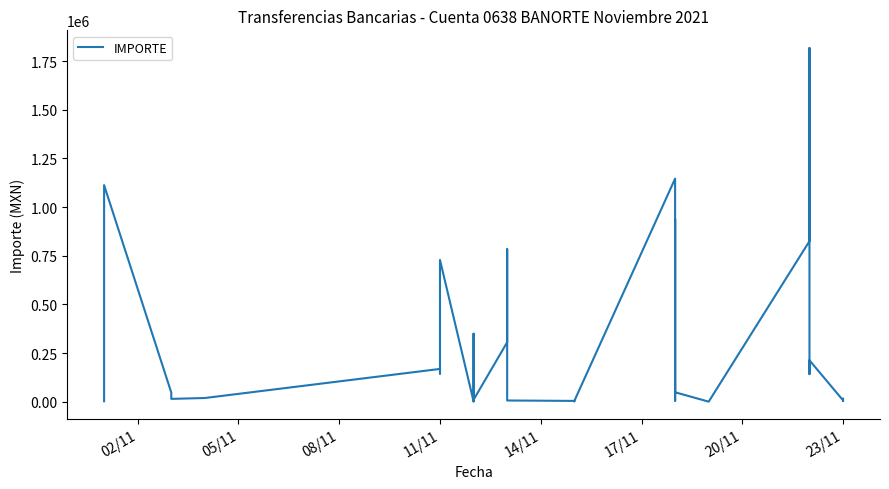

How many points are higher than both their immediate neighbors (excluding endpoints)?

9